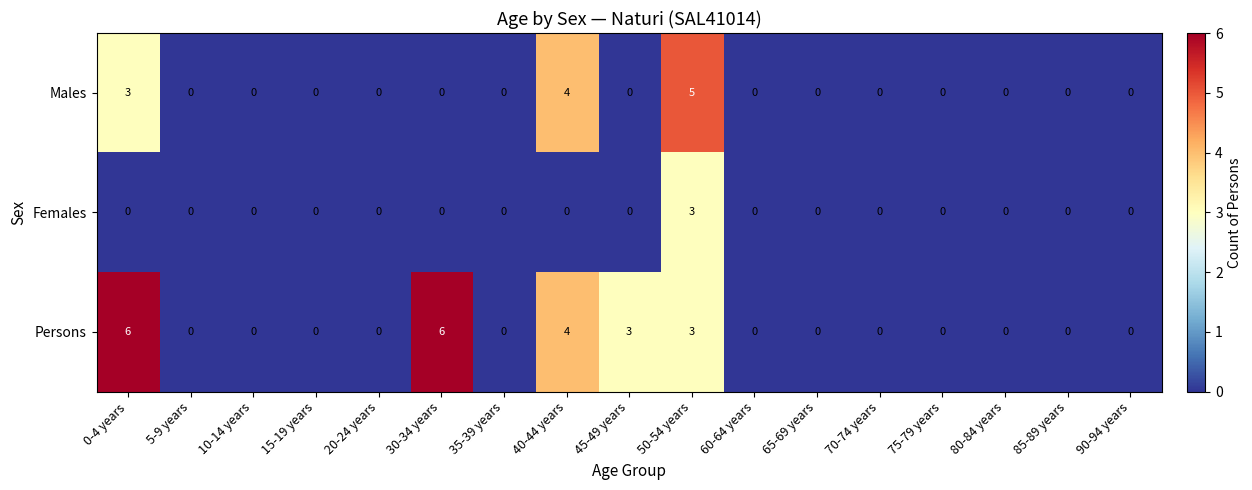

Is it true that Persons equals 4 at 70-74 years?

False